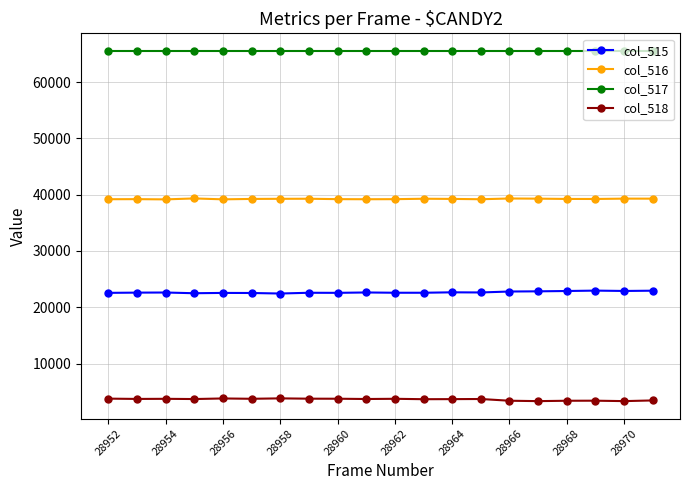

Does the chart have visible grid lines?

Yes